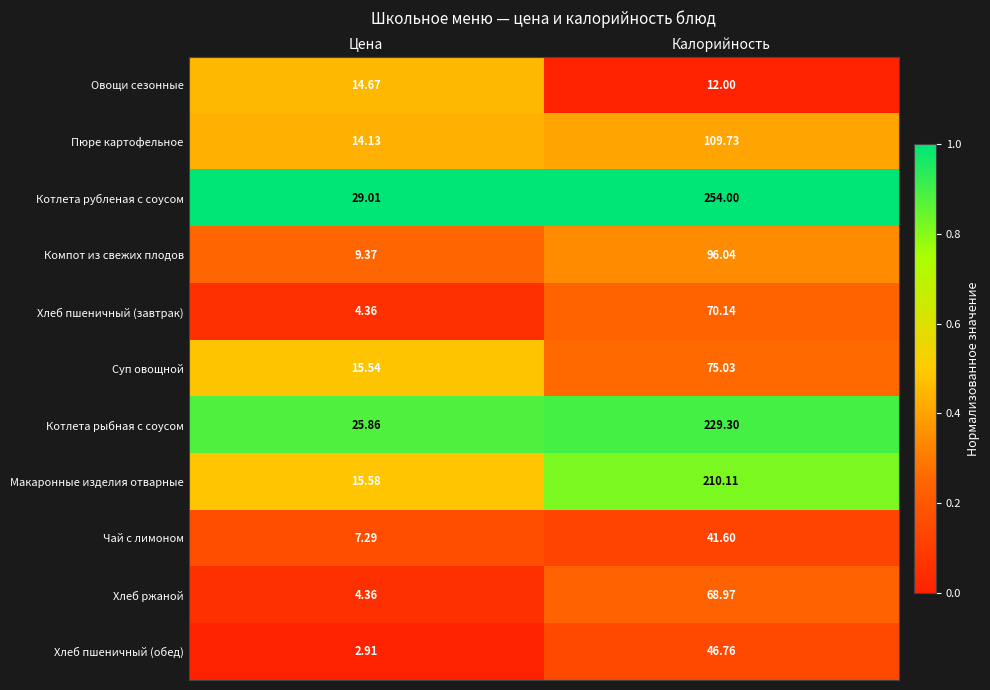

At which label does Хлеб ржаной reach its peak?

Калорийность